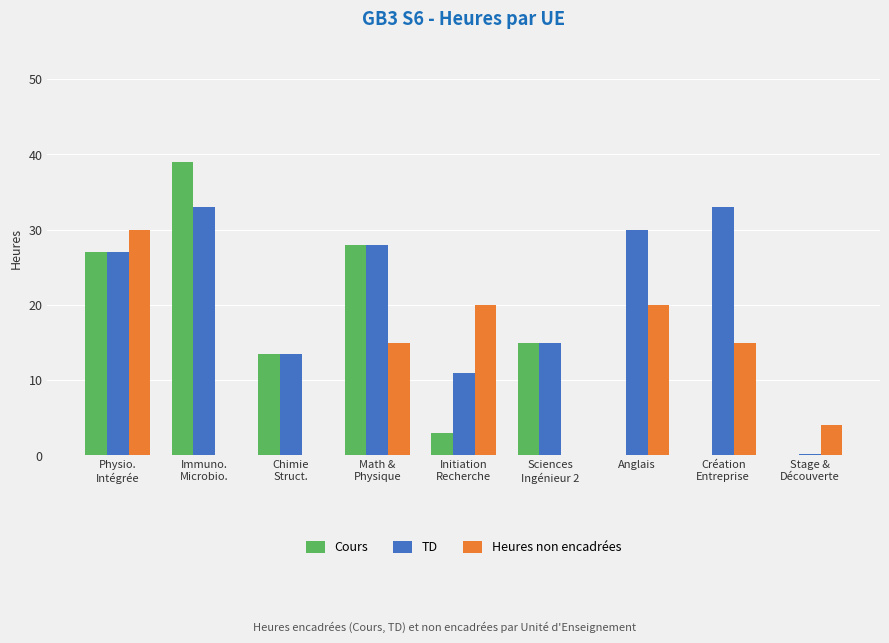

At which category is the sum across all series the highest?

Physio.
Intégrée